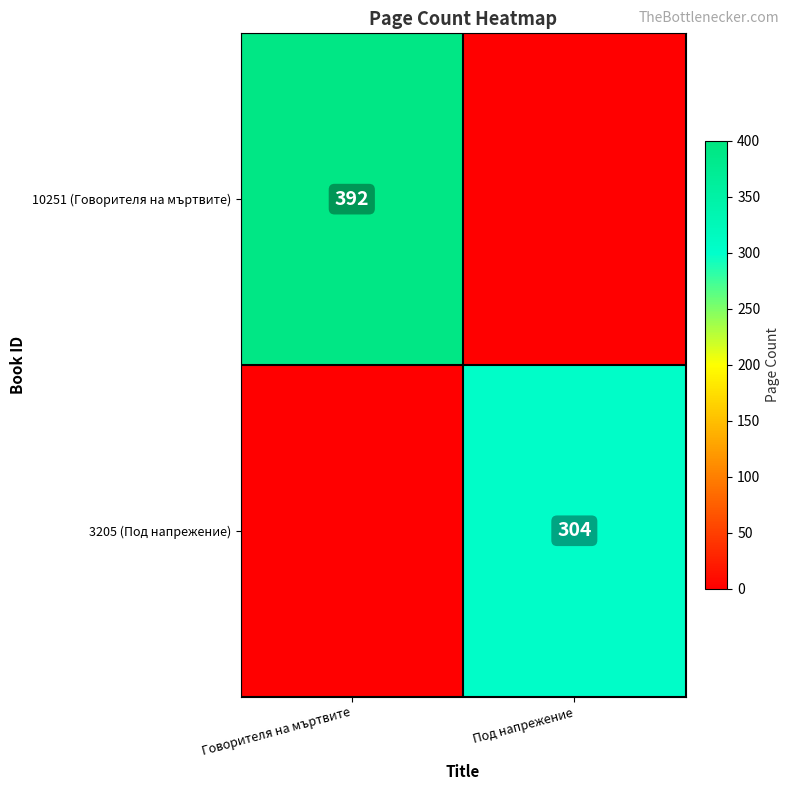

The 10251 (Говорителя на мъртвите) series shows 617 at Говорителя на мъртвите. True or false?

False